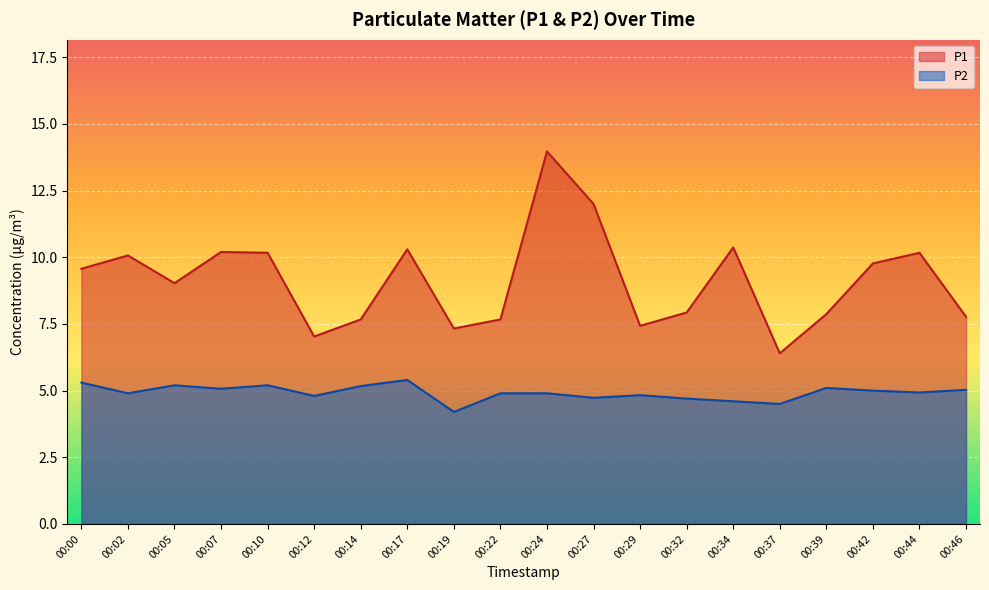

Is it true that P2 equals 4.7 at 00:32?

True